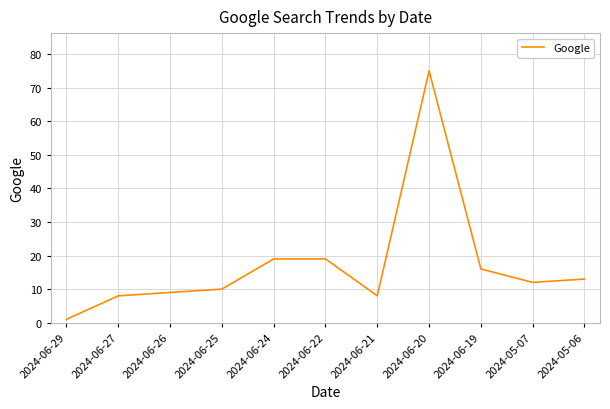

True or false: the data shows 13 at 2024-05-06.

True